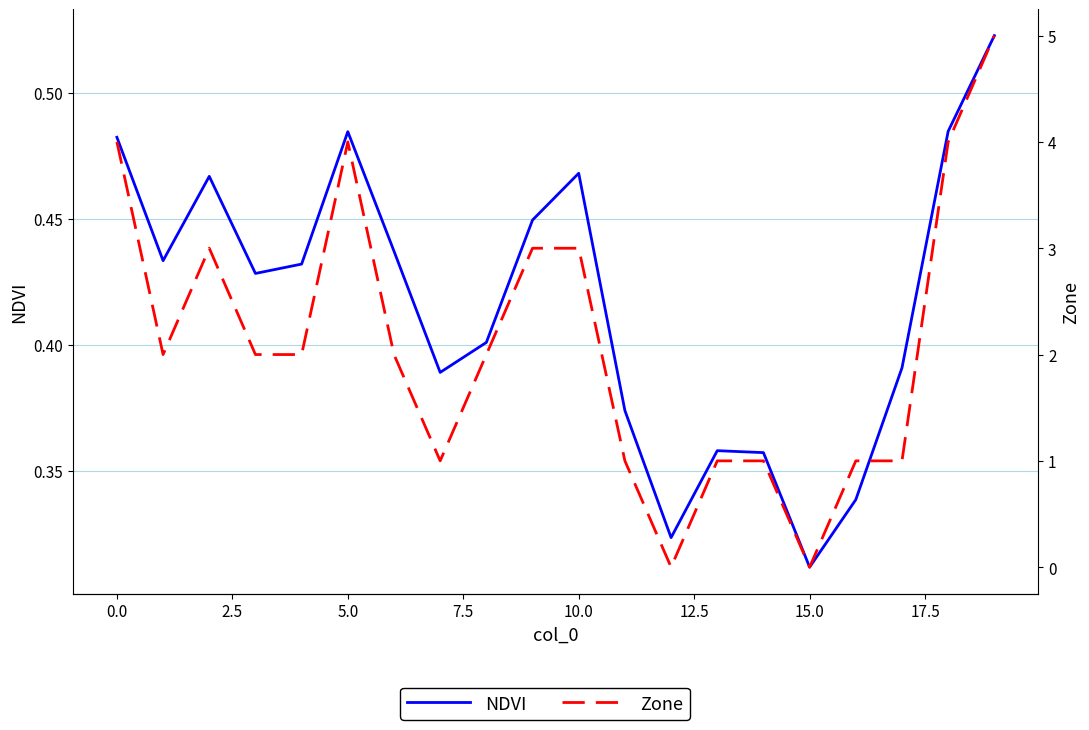

What is the maximum value shown in the chart?

5.0